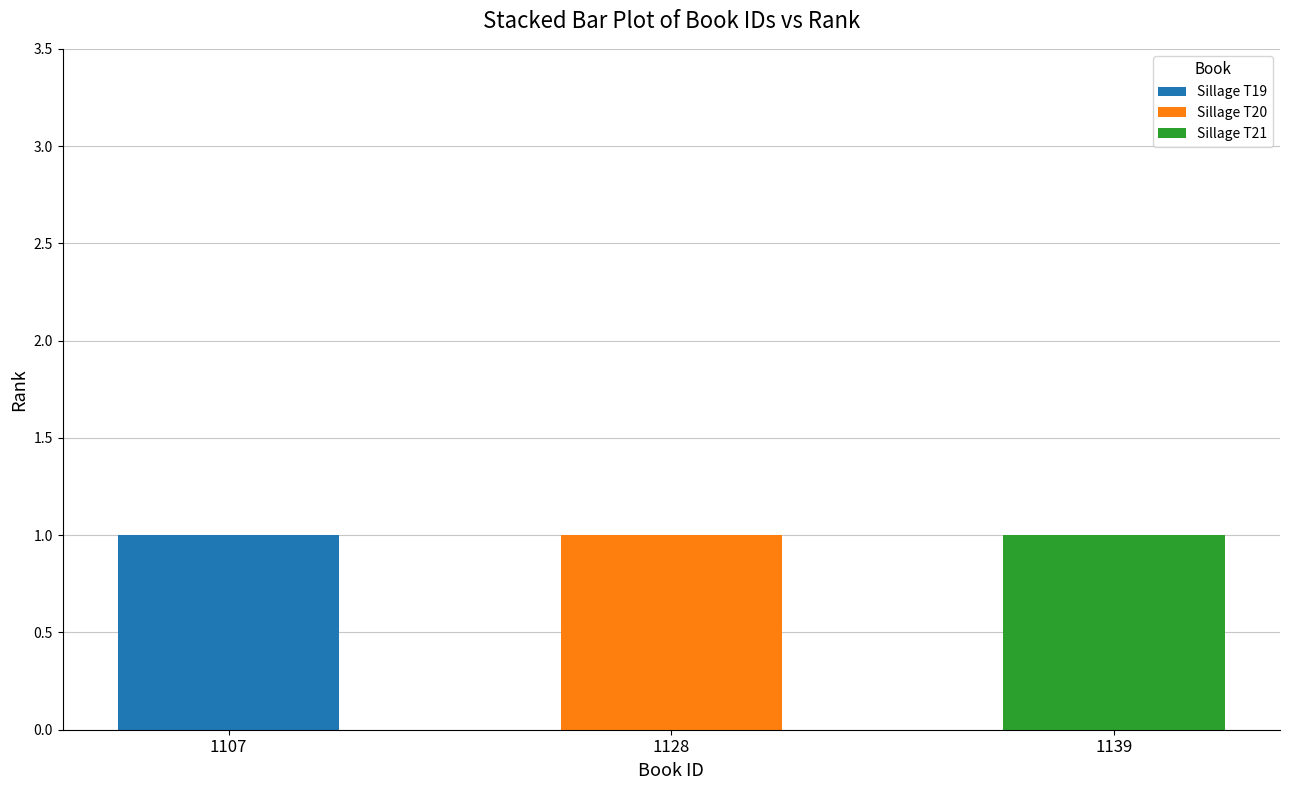

At which label does Sillage T19 reach its peak?

1107